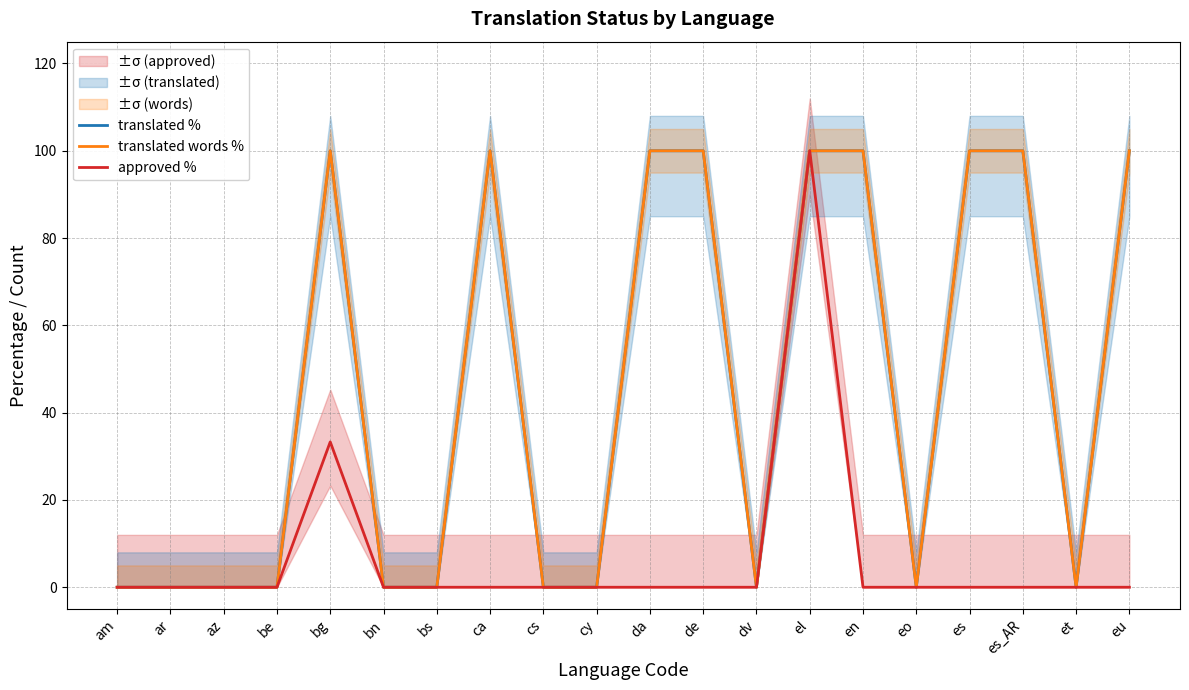

Which series has the widest spread of values?

translated %